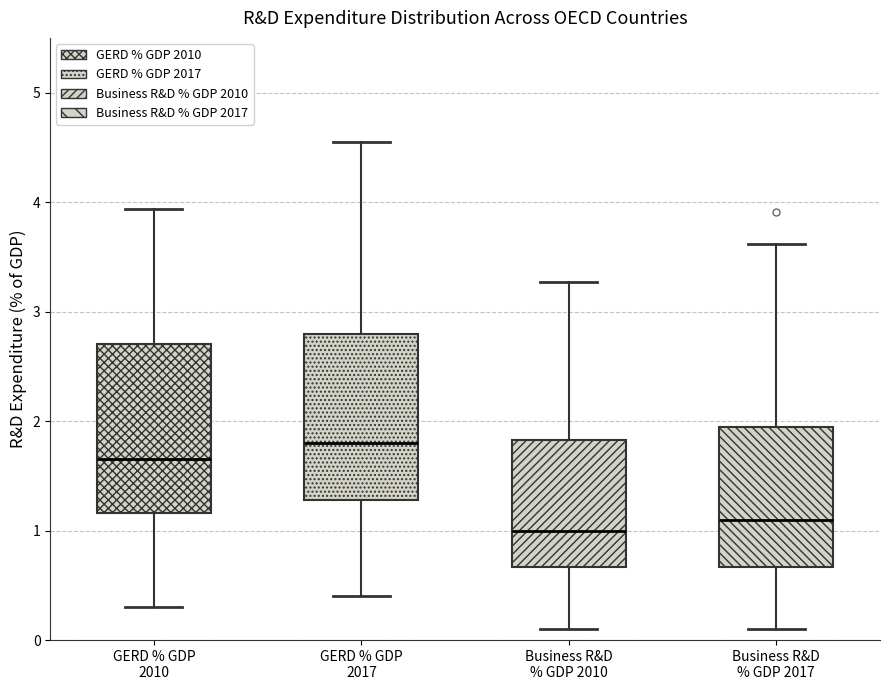

Reading left to right, transcribe this box plot: for each box, give where its median line is, the range the box spans, and where its two whiskers end, as read against the y-axis. The values are not printed on the chart, so give them approximately, as read against the axis.

GERD % GDP 2010: median 1.7, box 1.2 to 2.7, whiskers 0.3 to 3.9
GERD % GDP 2017: median 1.8, box 1.3 to 2.8, whiskers 0.4 to 4.6
Business R&D % GDP 2010: median 1.0, box 0.7 to 1.8, whiskers 0.1 to 3.3
Business R&D % GDP 2017: median 1.1, box 0.7 to 2.0, whiskers 0.1 to 3.6